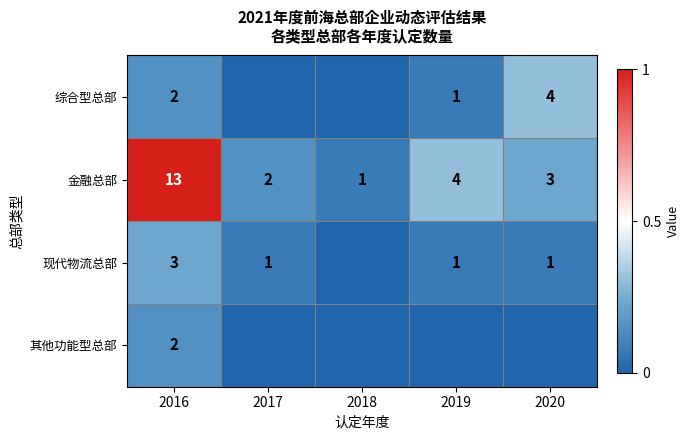

List the labels in order of 金融总部 value, smallest first.

2018, 2017, 2020, 2019, 2016